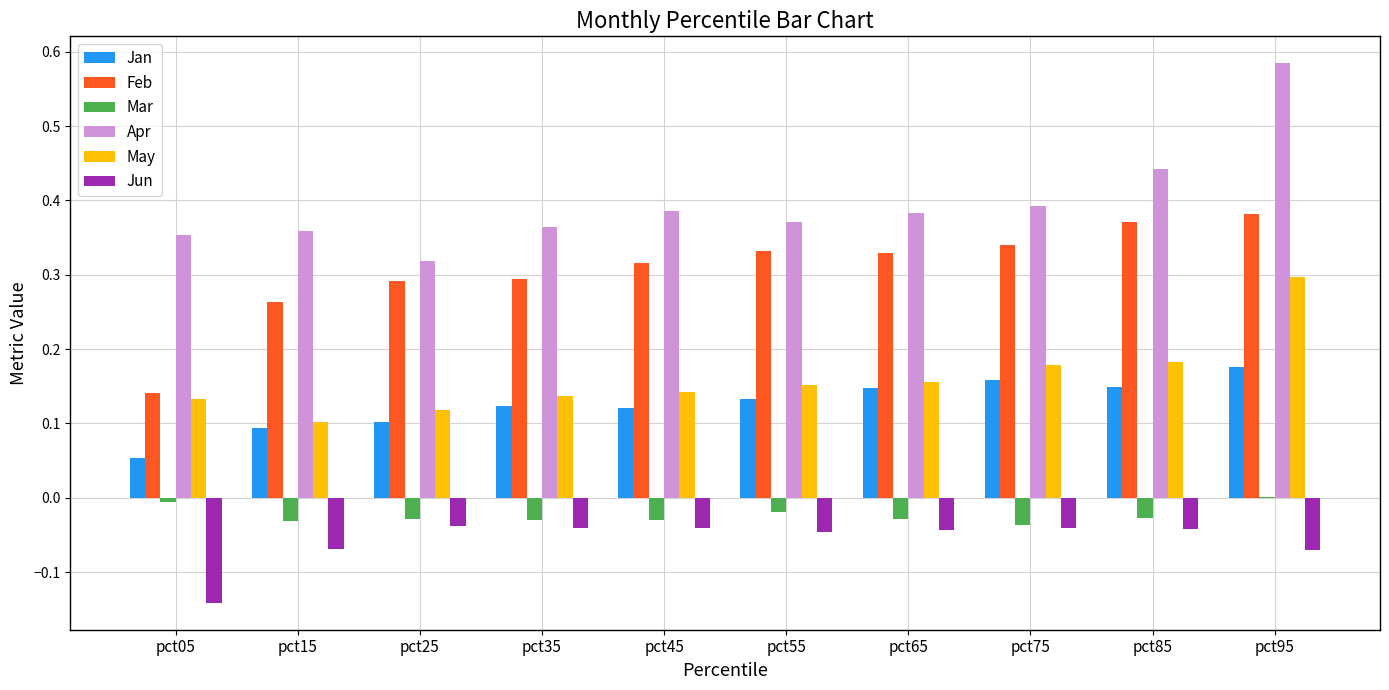

What is the sum of all Feb values?

3.1